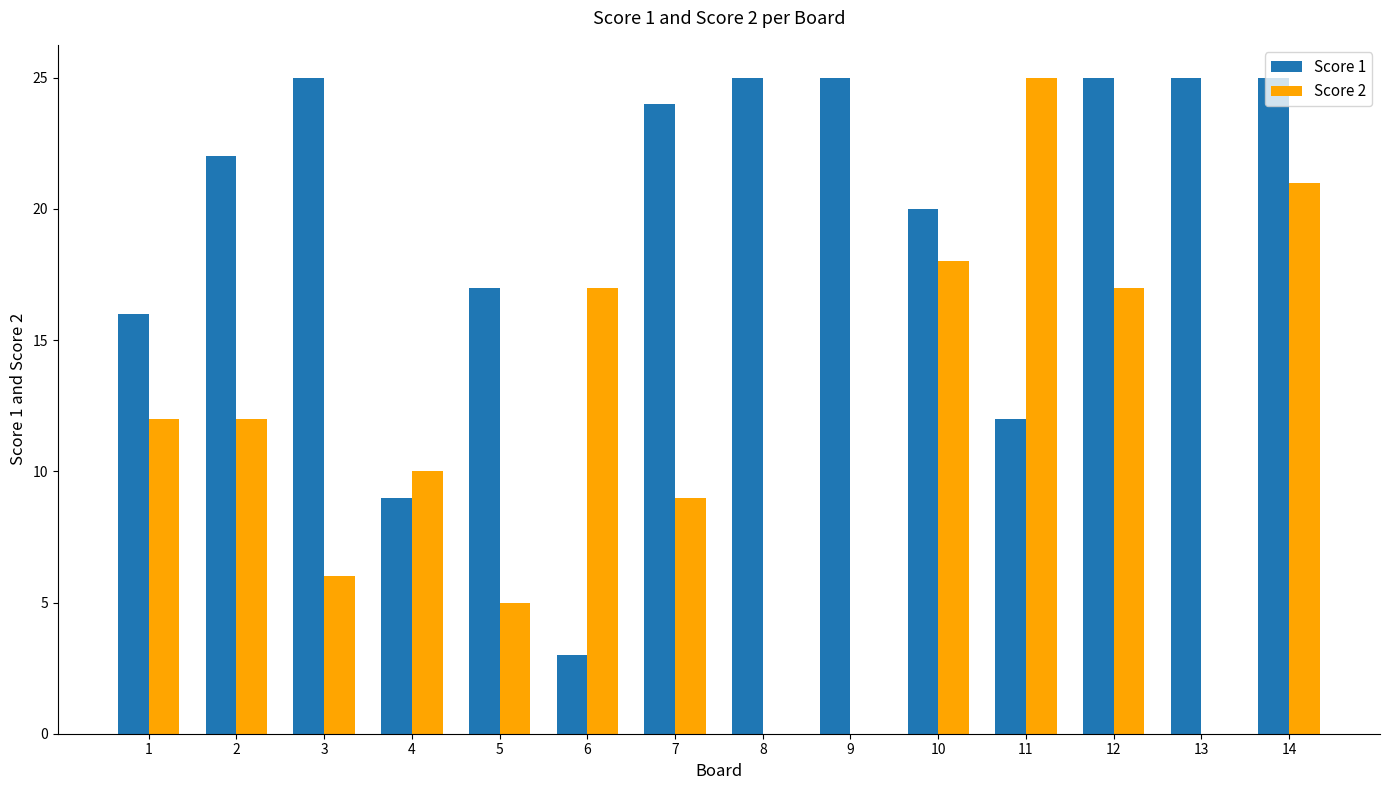

Which category has the highest value in the Score 2 series?

11